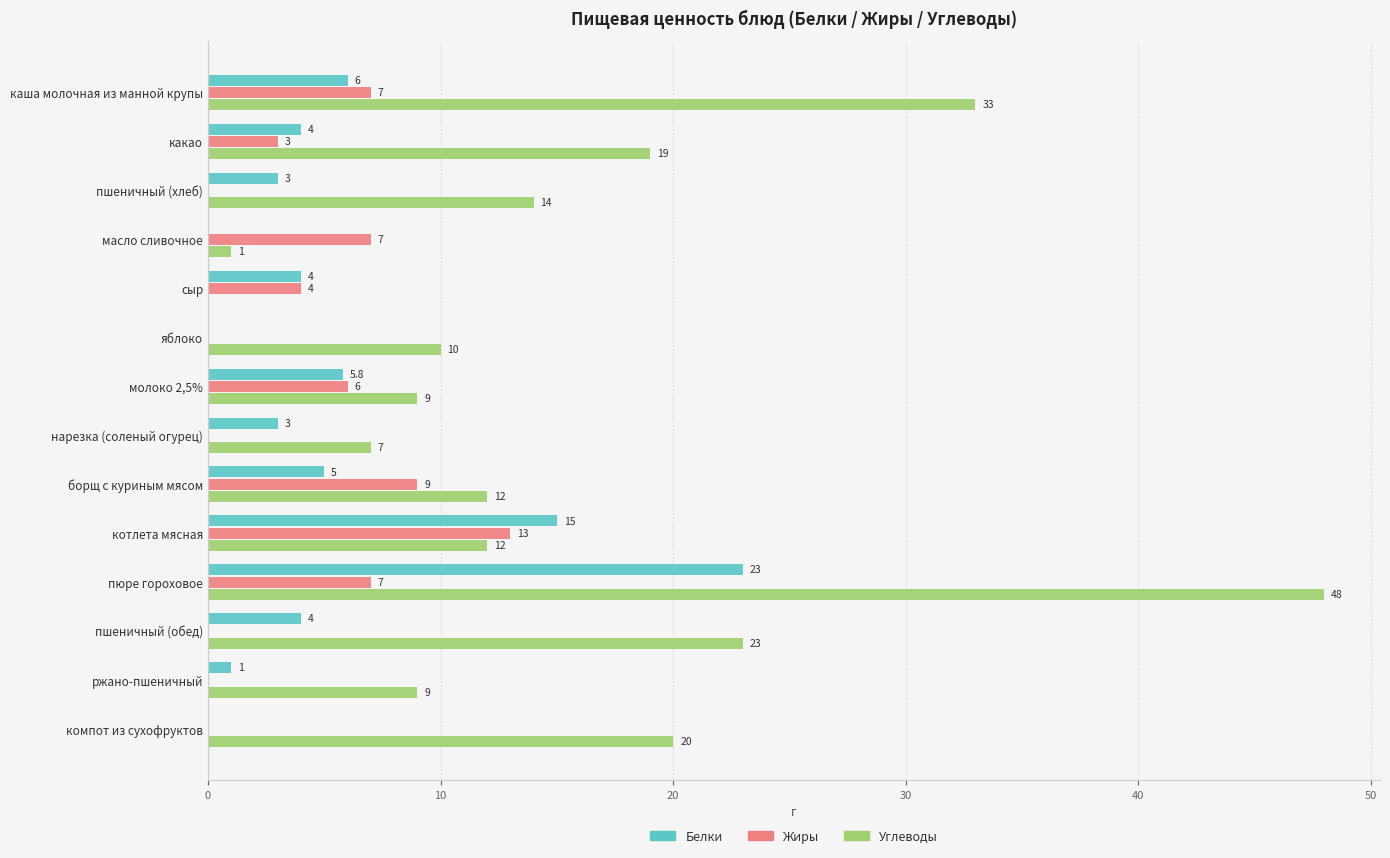

Is the value of Жиры at какао greater than the value of Углеводы at борщ с куриным мясом?

No